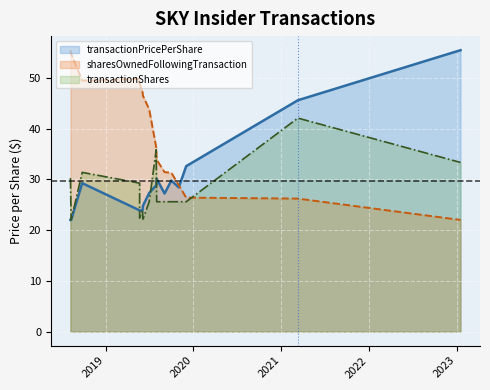

What is the total value across all series at 2018-08-10?

98.8